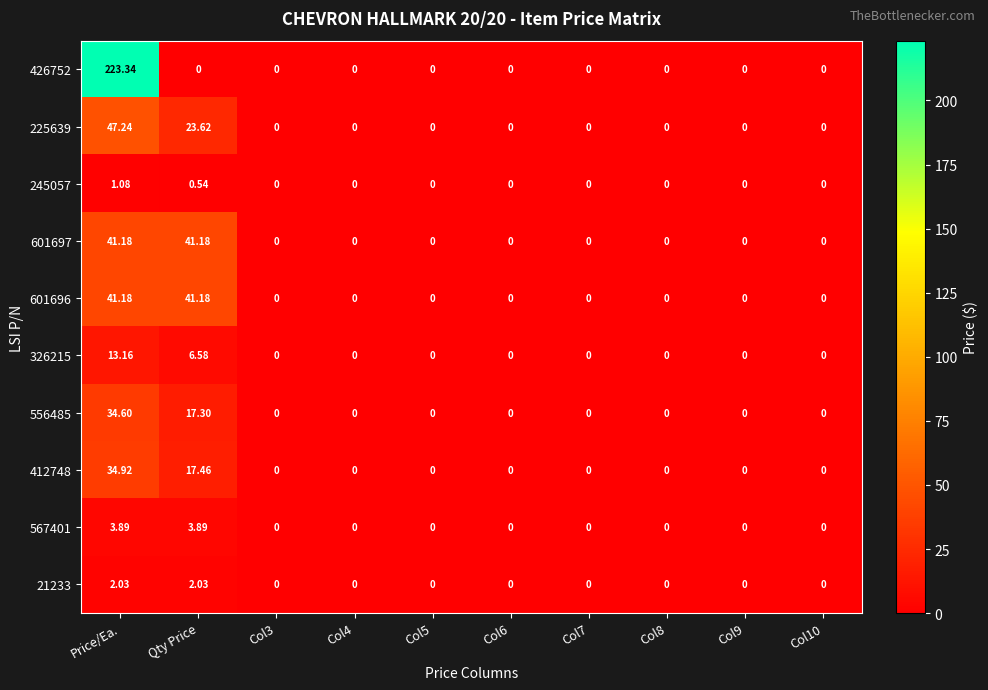

How many categories are shown in the chart?

10